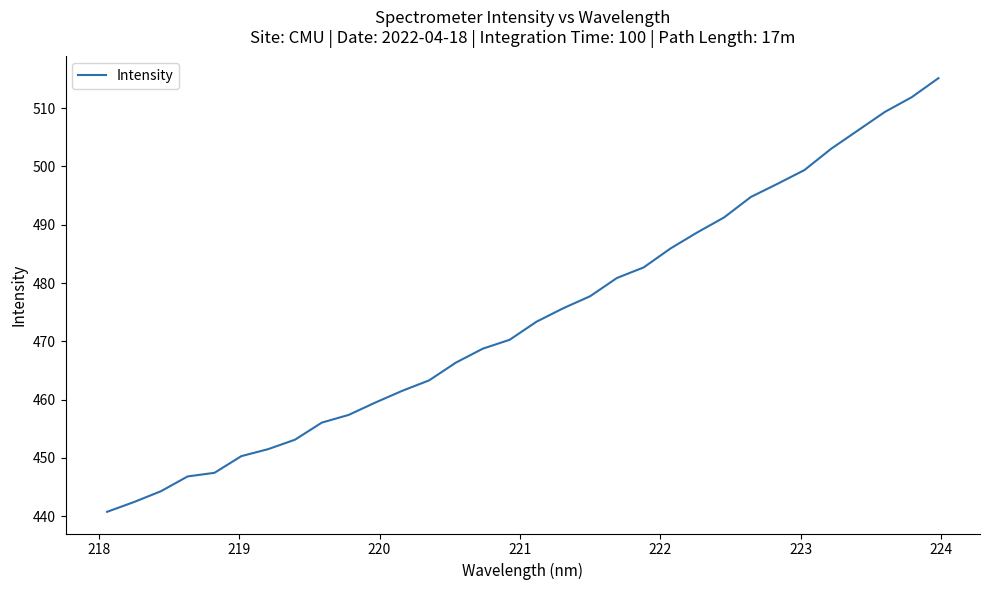

What is the difference between the maximum and minimum values?

74.4